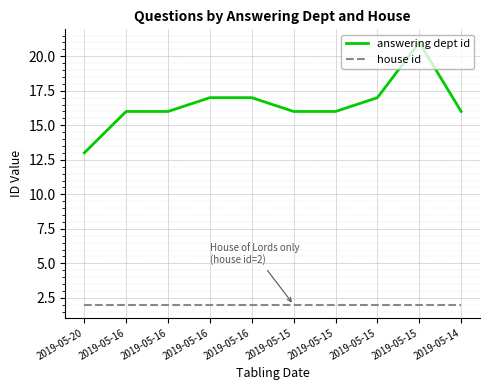

Reading right to left, extract all data points from this chart.

answering dept id: 16	21	17	16	16	17	17	16	16	13
house id: 2	2	2	2	2	2	2	2	2	2